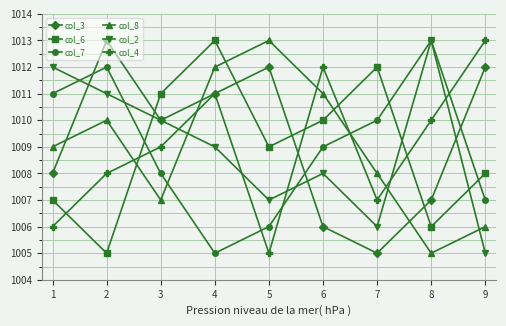

Which category has the lowest value in the col_6 series?

2